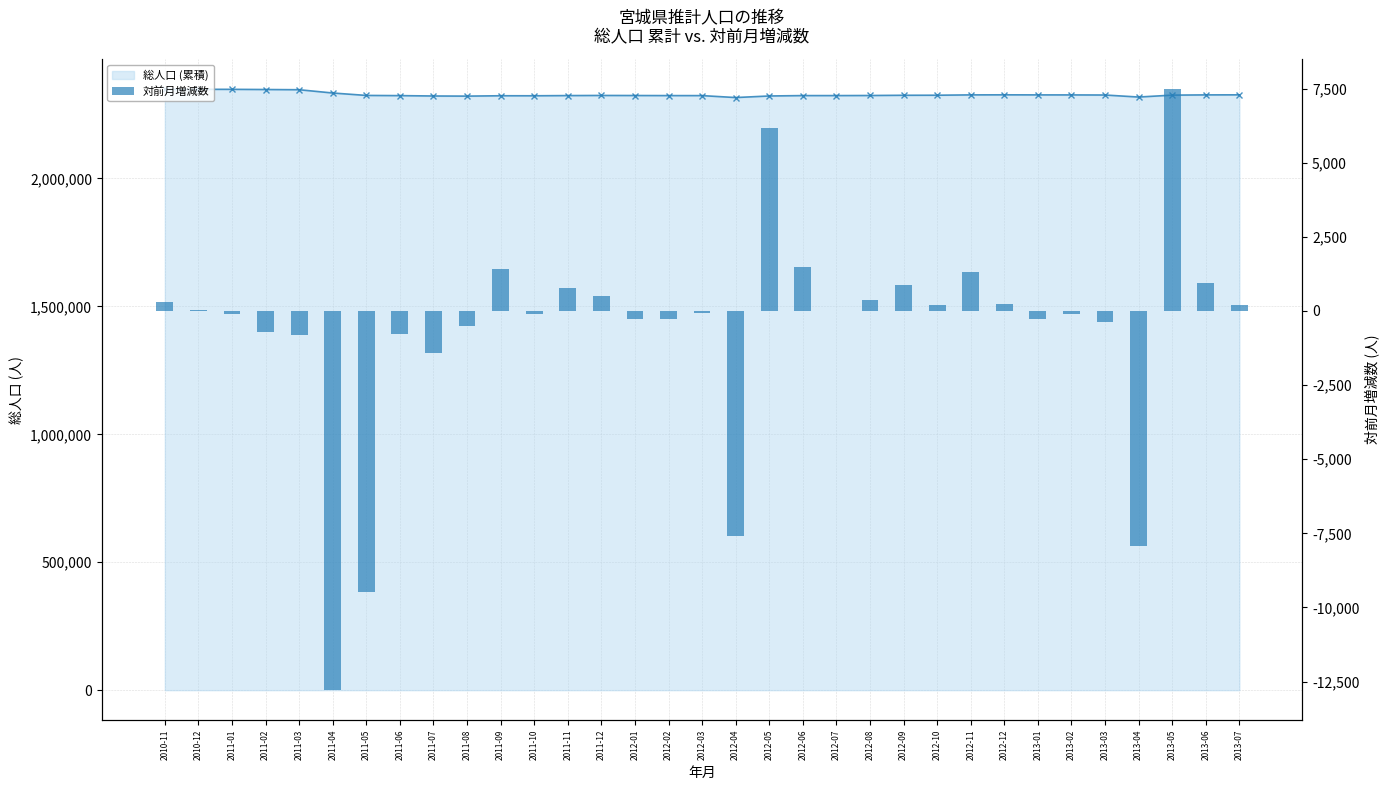

Reading left to right, what are all the values shown in this chart?

総人口 (累積): 2010-11=2348475	2010-12=2348490	2011-01=2348387	2011-02=2347681	2011-03=2346853	2011-04=2334062	2011-05=2324583	2011-06=2323813	2011-07=2322398	2011-08=2321905	2011-09=2323312	2011-10=2323224	2011-11=2323990	2011-12=2324492	2012-01=2324211	2012-02=2323929	2012-03=2323874	2012-04=2316283	2012-05=2322459	2012-06=2323944	2012-07=2323946	2012-08=2324312	2012-09=2325193	2012-10=2325407	2012-11=2326715	2012-12=2326957	2013-01=2326696	2013-02=2326591	2013-03=2326202	2013-04=2318284	2013-05=2325759	2013-06=2326702	2013-07=2326910
対前月増減数: 2010-11=310	2010-12=15	2011-01=-103	2011-02=-706	2011-03=-828	2011-04=-12791	2011-05=-9479	2011-06=-770	2011-07=-1415	2011-08=-493	2011-09=1407	2011-10=-88	2011-11=766	2011-12=502	2012-01=-281	2012-02=-282	2012-03=-55	2012-04=-7591	2012-05=6176	2012-06=1485	2012-07=2	2012-08=366	2012-09=881	2012-10=214	2012-11=1308	2012-12=242	2013-01=-261	2013-02=-105	2013-03=-389	2013-04=-7918	2013-05=7475	2013-06=943	2013-07=208